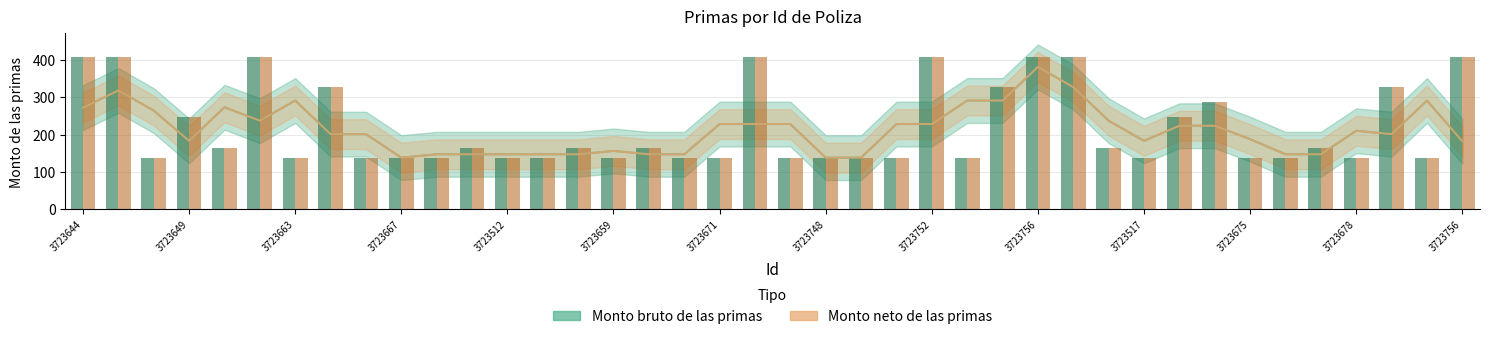

What is the sum of the Monto bruto de las primas values at 3723513 and 3723673?

546.0